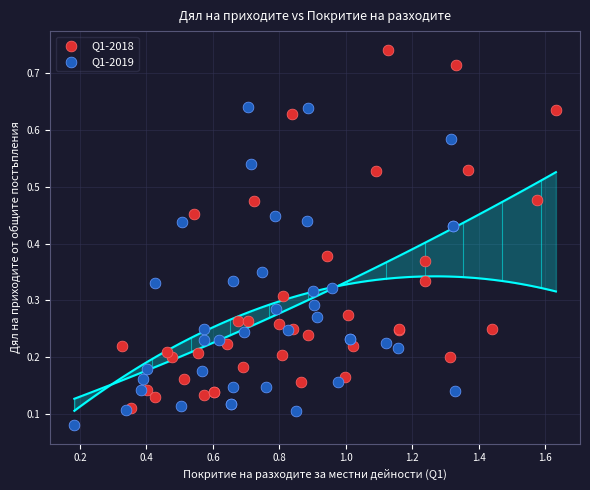

Which series has the widest spread of Y values?

Q1-2018